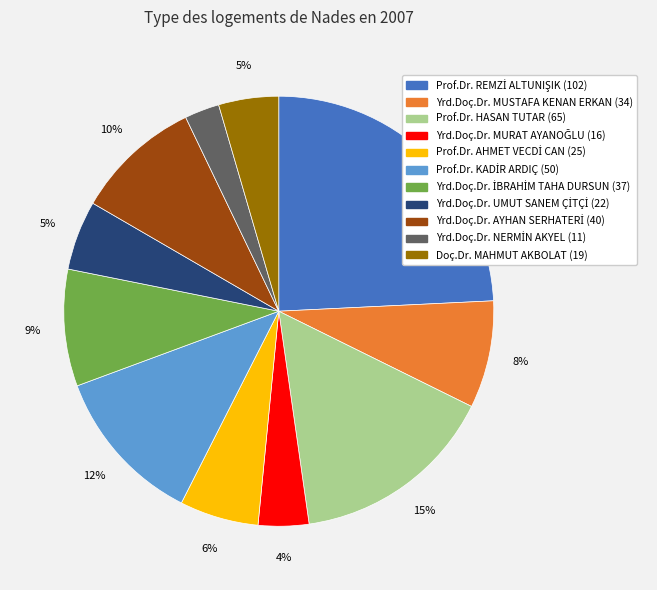

True or false: Prof.Dr. HASAN TUTAR accounts for 15% of the total.

True